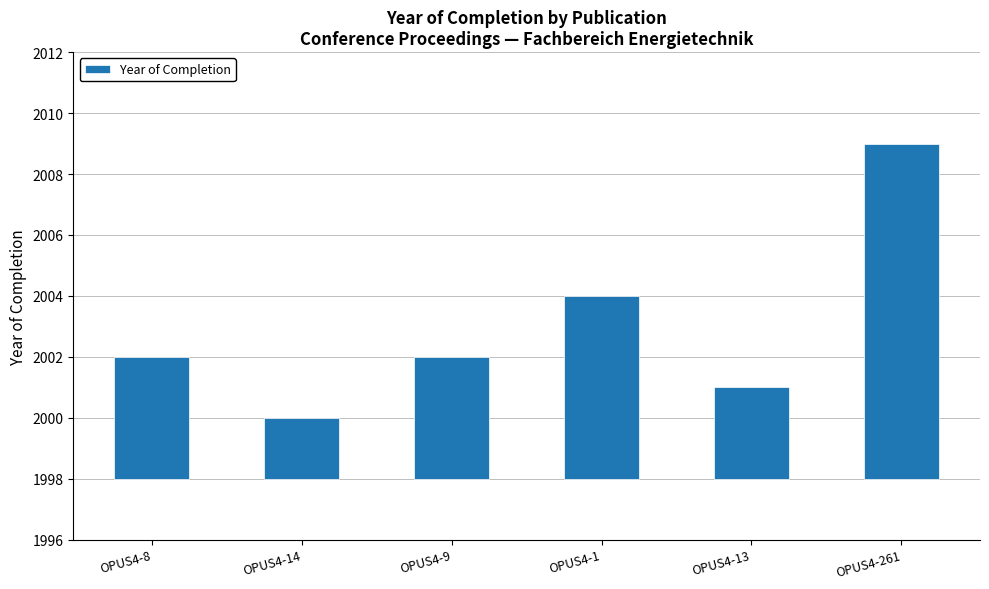

Rank the categories by value from lowest to highest.

OPUS4-14, OPUS4-13, OPUS4-8, OPUS4-9, OPUS4-1, OPUS4-261